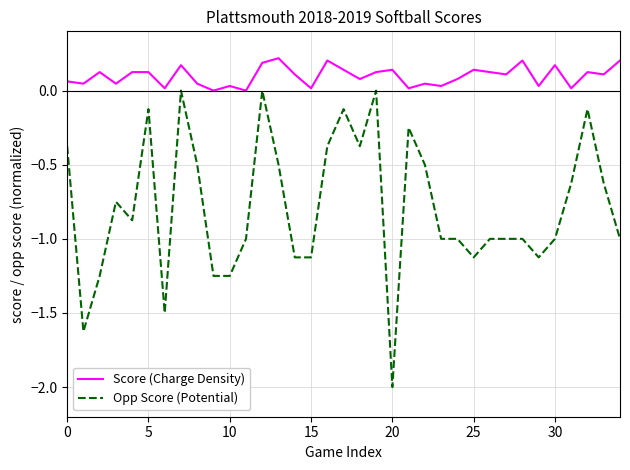

True or false: Score (Charge Density) and Opp Score (Potential) cross at least once.

False